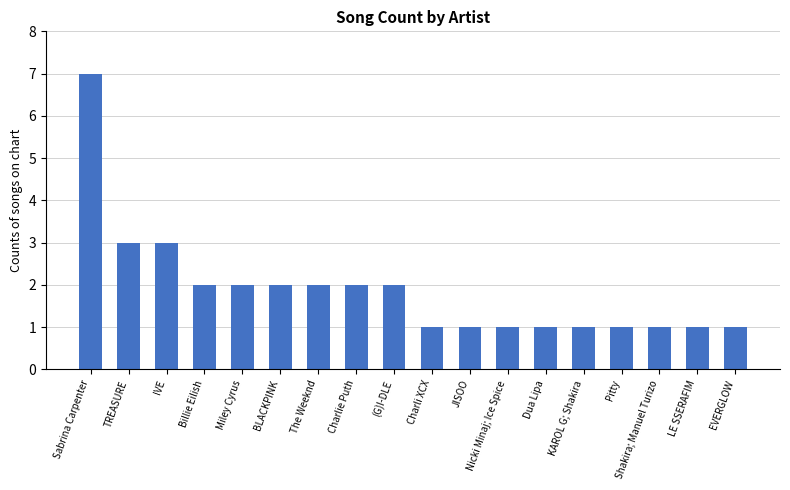

Are the bars horizontal?

No